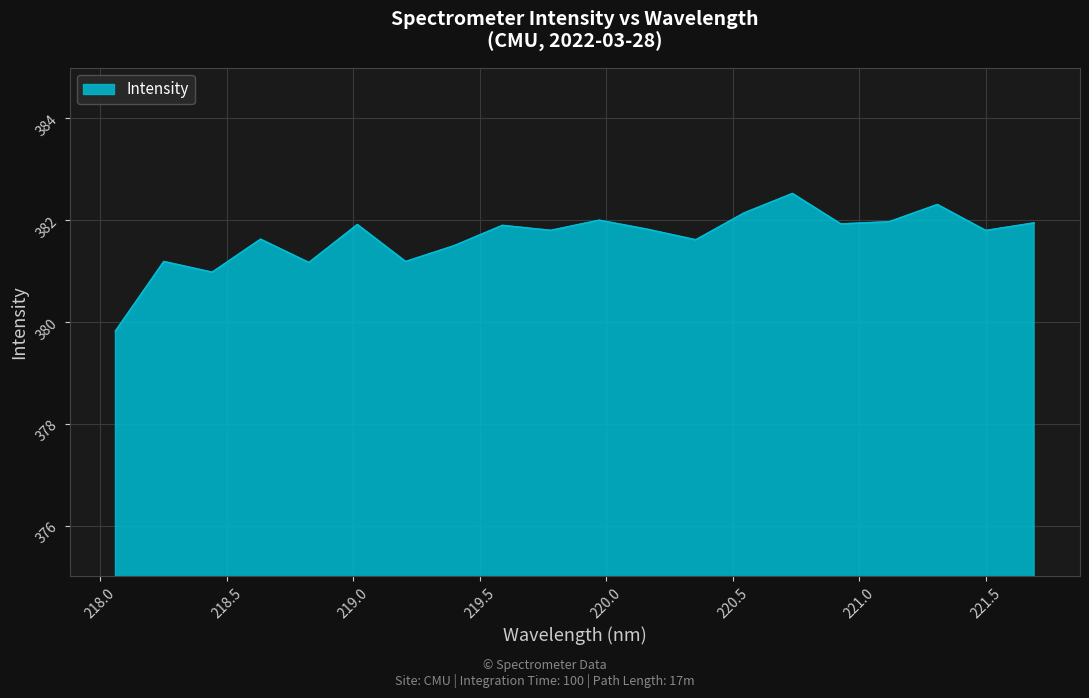

What is the minimum value shown in the chart?

379.8